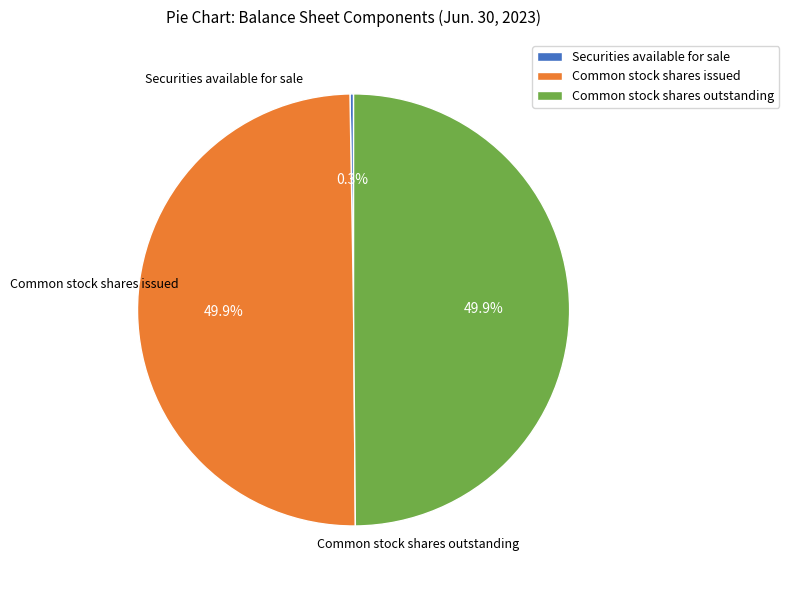

The Common stock shares outstanding slice represents 42% of the pie. True or false?

False